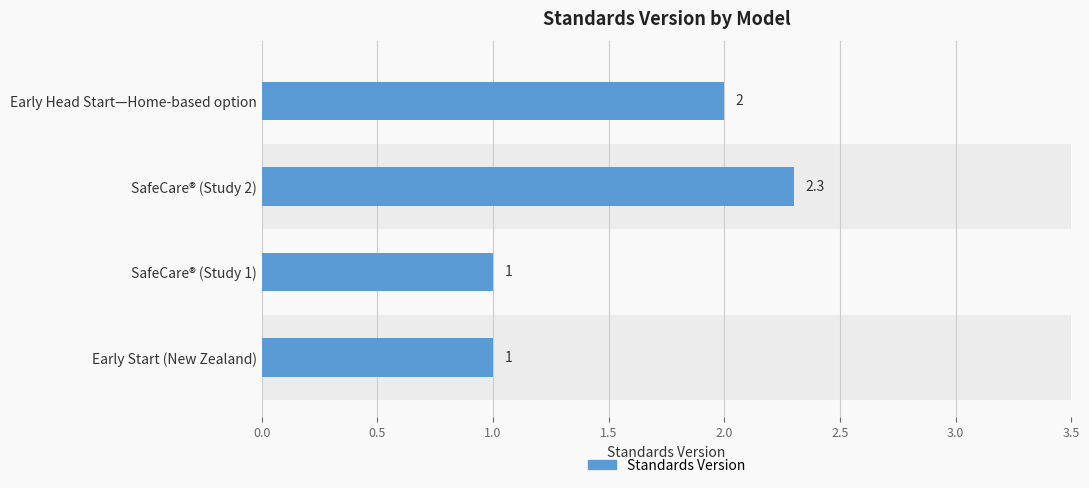

How many values are between 1 and 2?

3